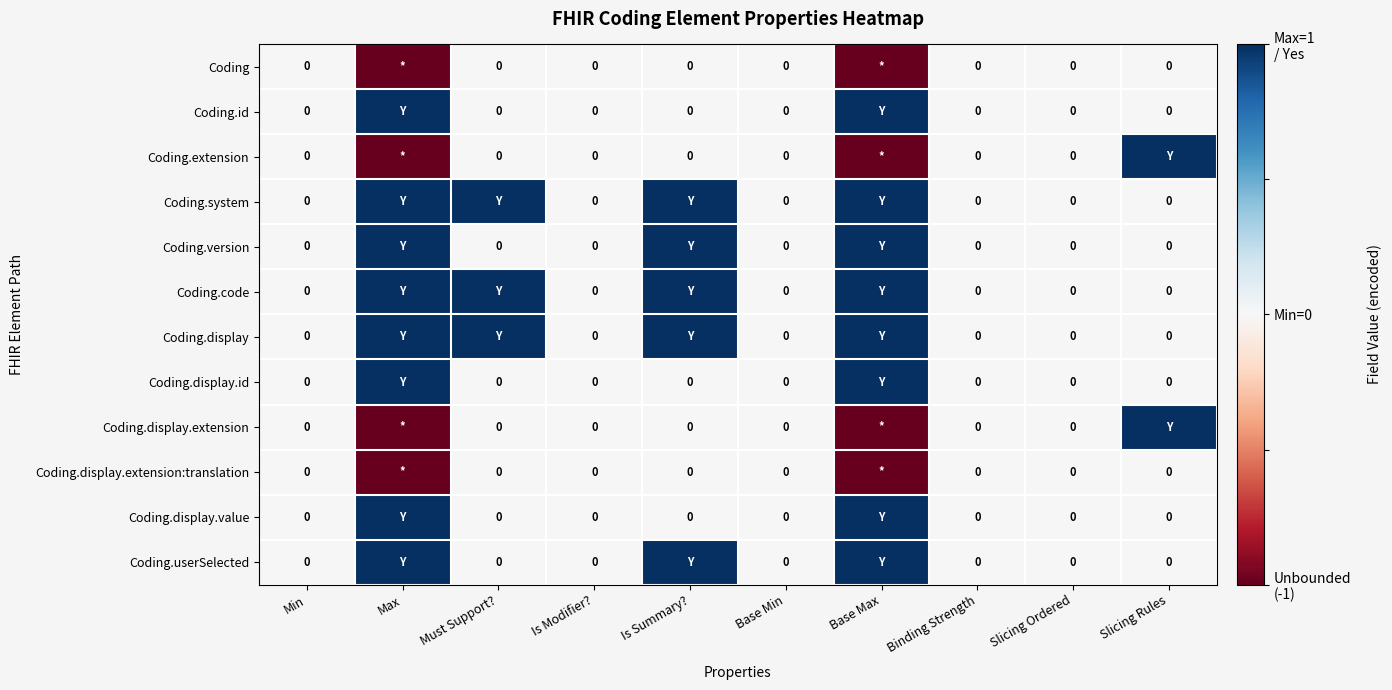

List the series in order of their peak value, lowest first.

Coding, Coding.display.extension:translation, Coding.id, Coding.extension, Coding.system, Coding.version, Coding.code, Coding.display, Coding.display.id, Coding.display.extension, Coding.display.value, Coding.userSelected